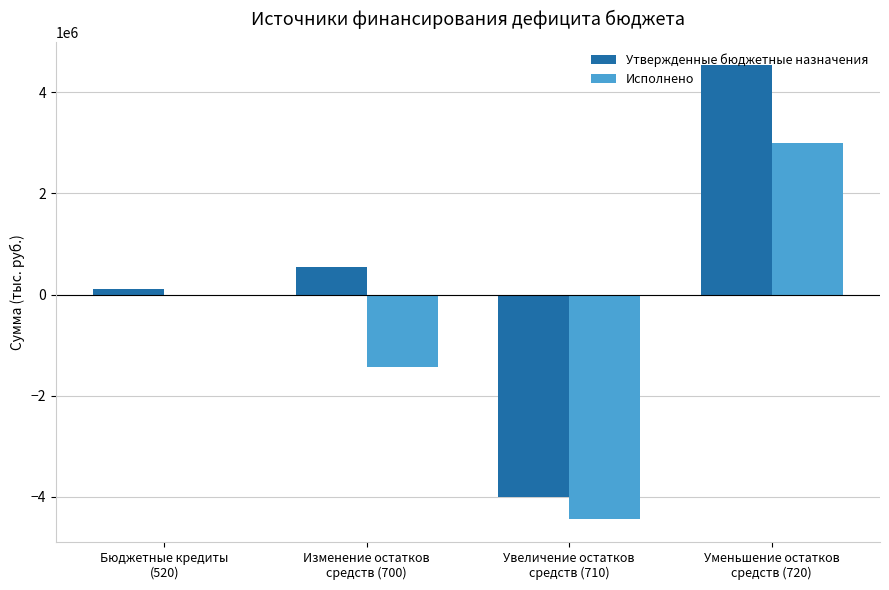

How many groups of bars are there?

4